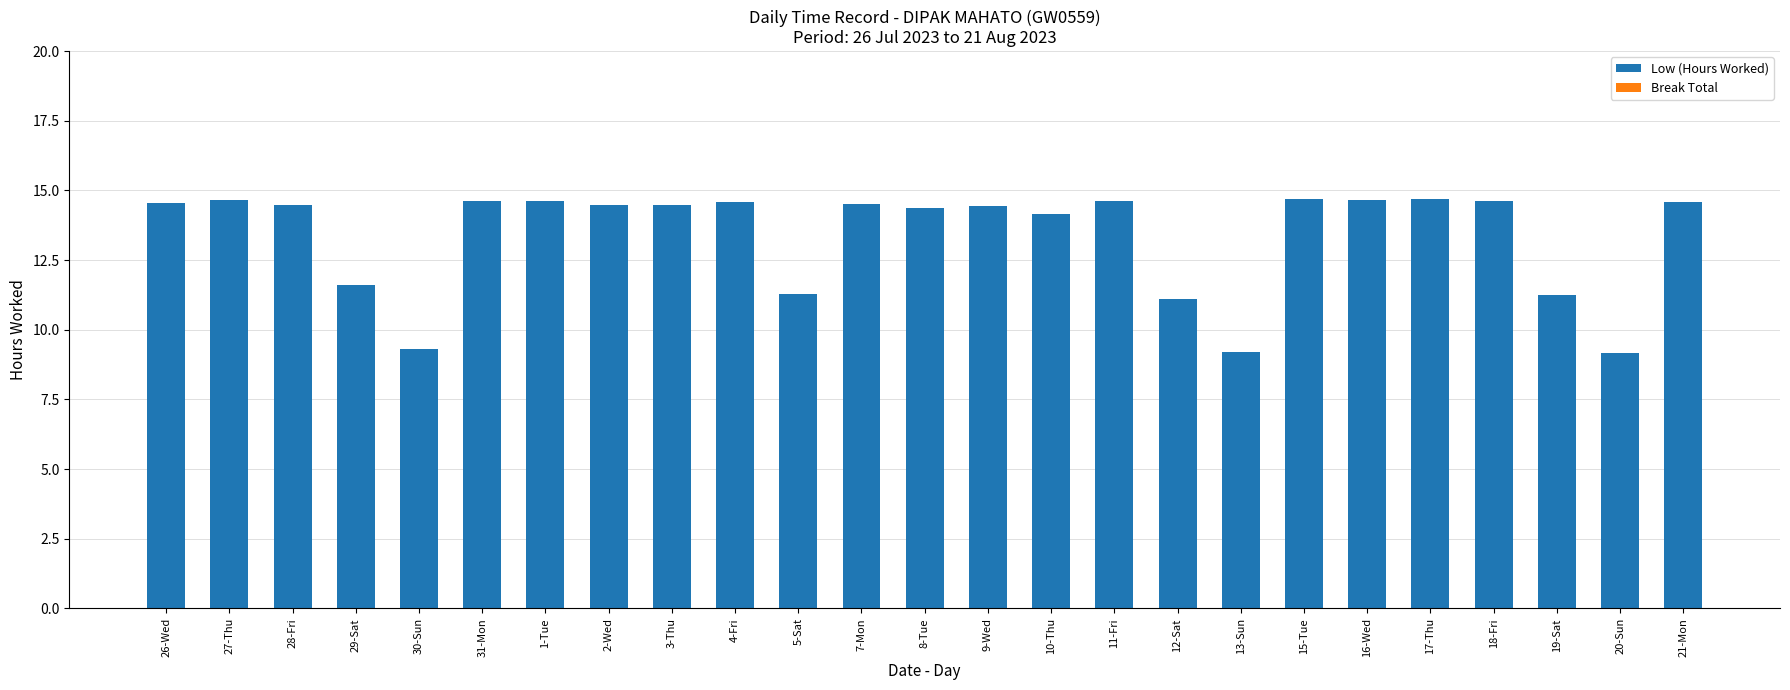

What is the minimum value shown in the chart?

9.2